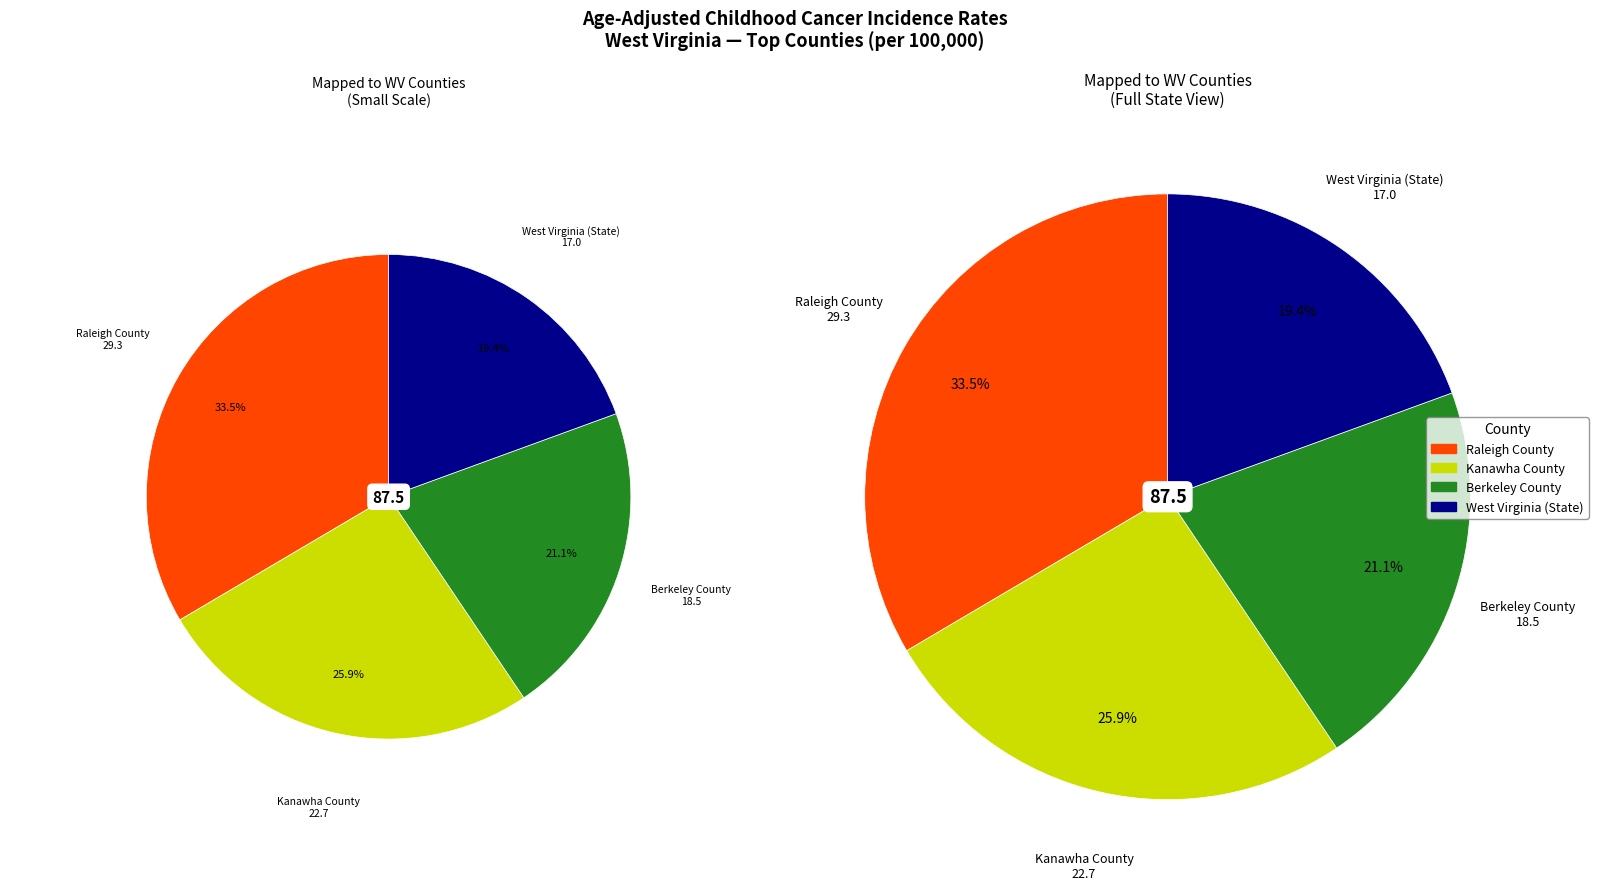

How much of the chart is everything except Berkeley County?

78.9%